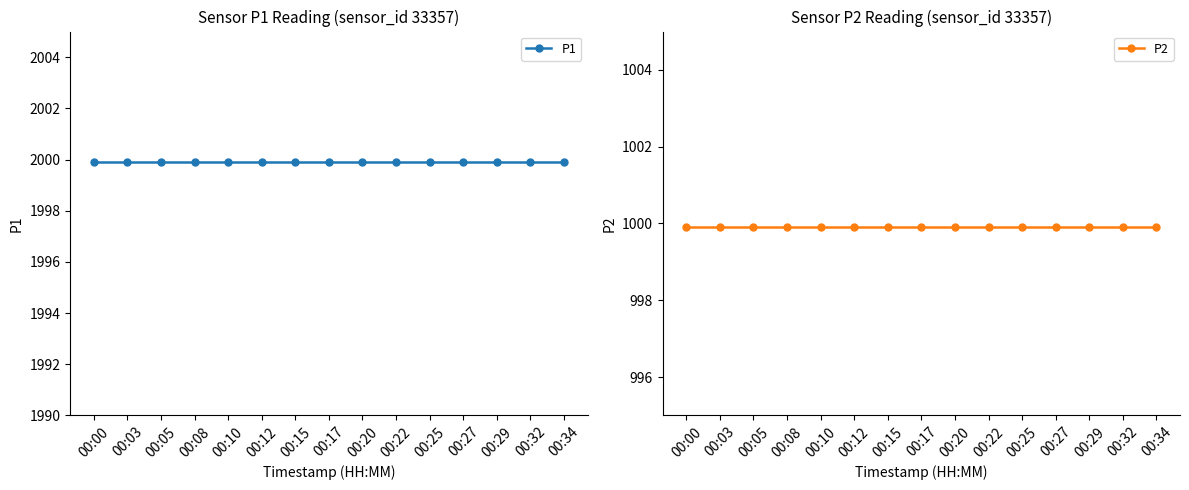

At 00:03, list the series in order from largest to smallest.

P1, P2